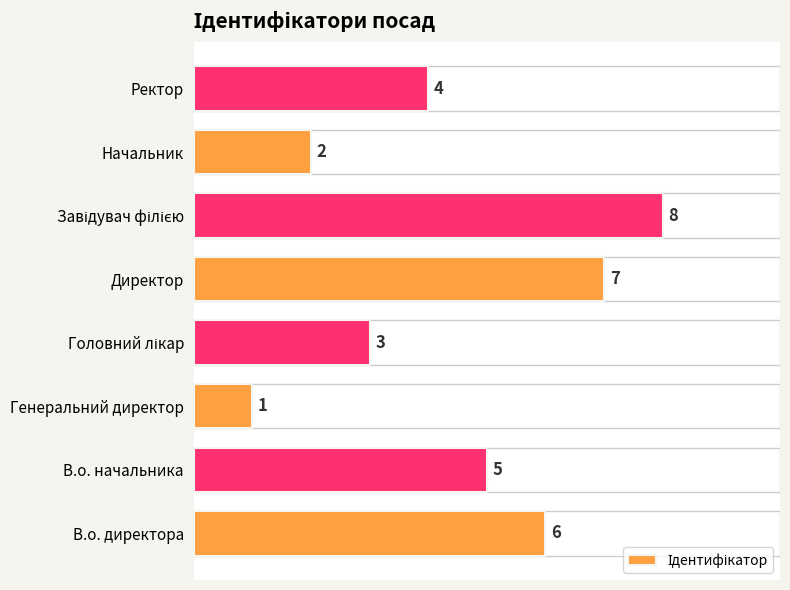

Reading bottom to top, what are all the values shown in this chart?

6	5	1	3	7	8	2	4